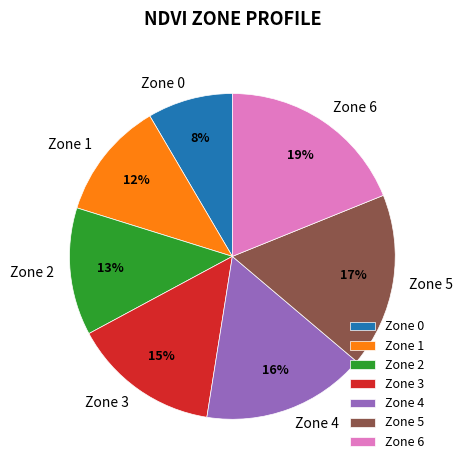

How many slices are in this pie chart?

7